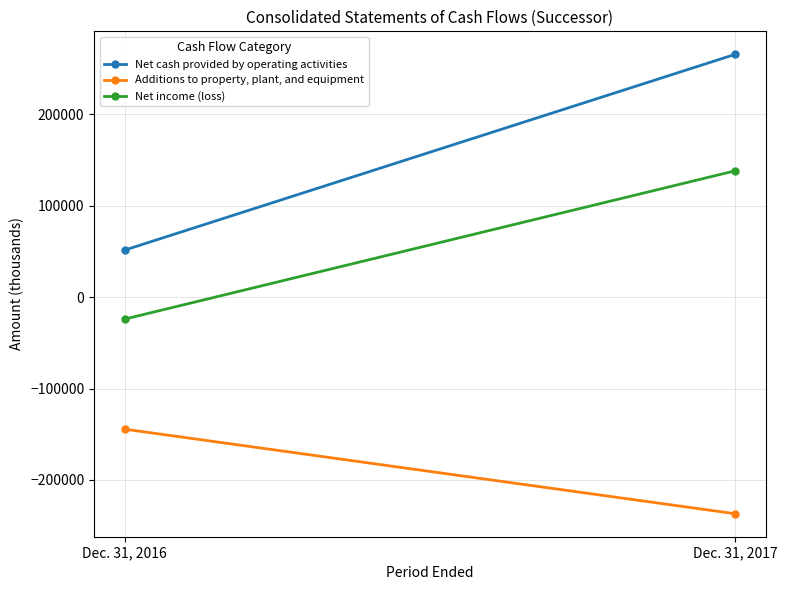

How many distinct data groups are displayed?

3